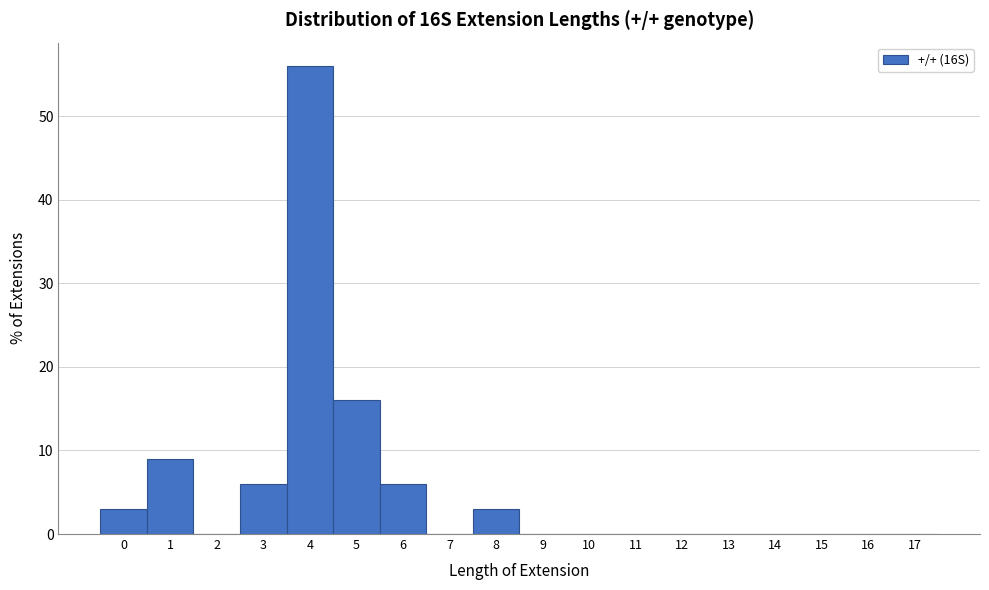

Reading left to right, list every bar in this chart as the range it spans on the x-axis followed by its height. The values are not printed on the chart, so give them approximately, as read against the axis.

-0.5 to 0.5: 3
0.5 to 1.5: 9
1.5 to 2.5: 0
2.5 to 3.5: 6
3.5 to 4.5: 56
4.5 to 5.5: 16
5.5 to 6.5: 6
6.5 to 7.5: 0
7.5 to 8.5: 3
8.5 to 9.5: 0
9.5 to 10.5: 0
10.5 to 11.5: 0
11.5 to 12.5: 0
12.5 to 13.5: 0
13.5 to 14.5: 0
14.5 to 15.5: 0
15.5 to 16.5: 0
16.5 to 17.5: 0